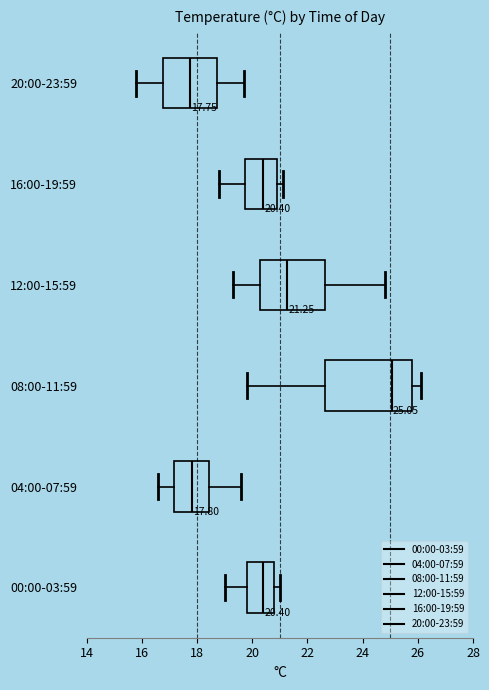

Comparing the boxes themselves (not the whiskers), which one is the widest?

08:00-11:59